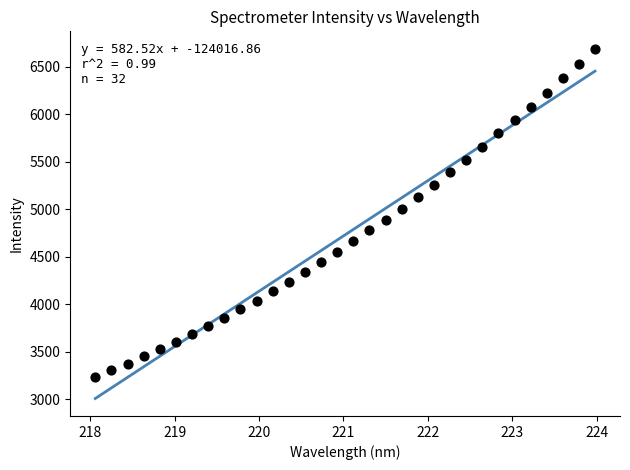

What is the range of X values (max minus min)?

5.9